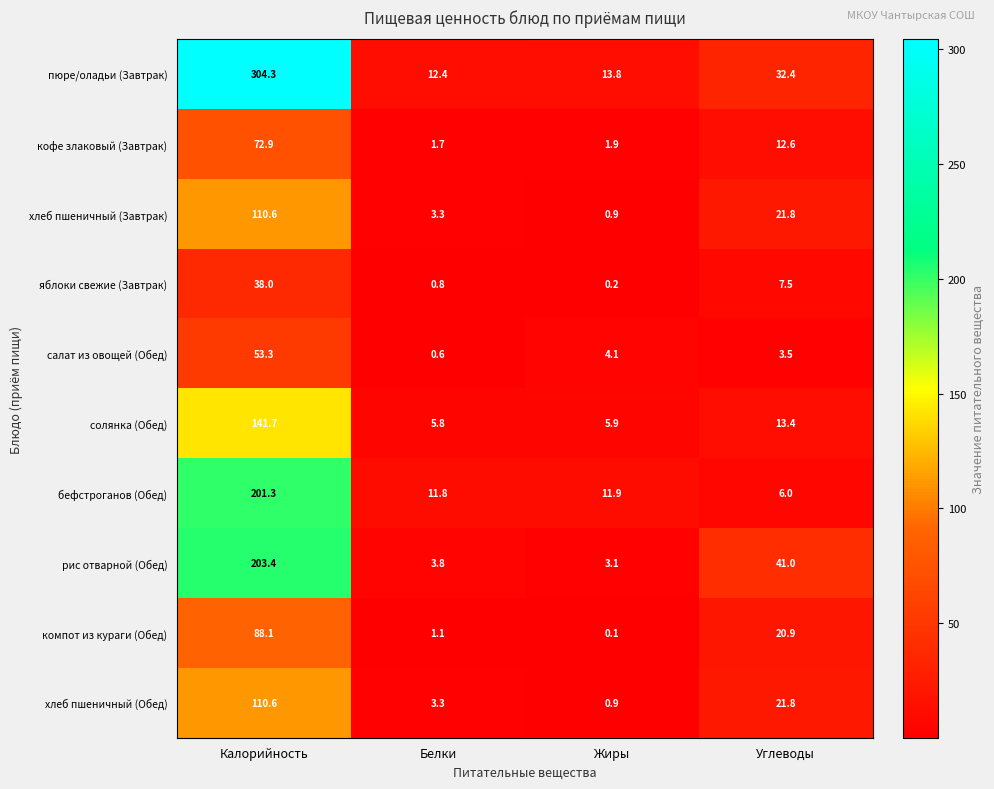

At how many categories does at least one series exceed 78?

1